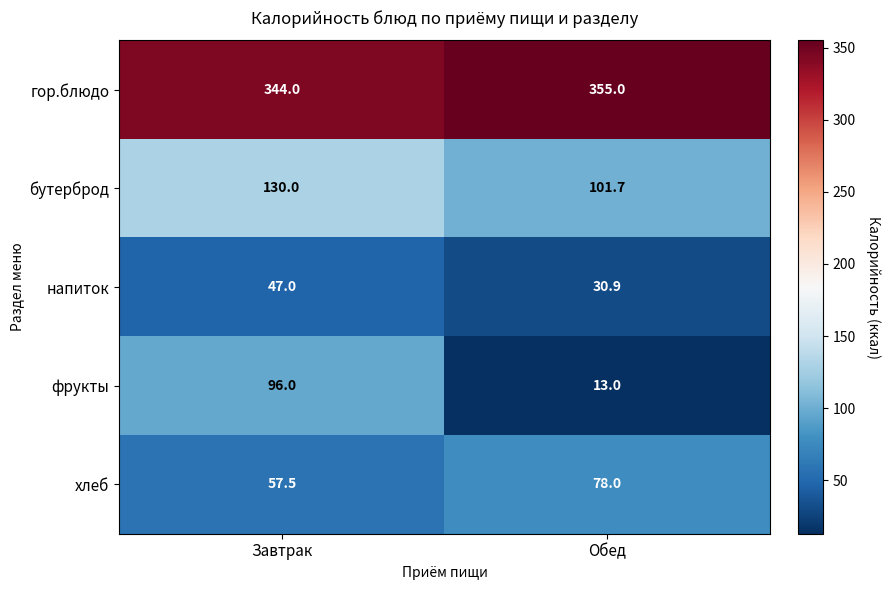

Which series changed the most between Завтрак and Обед?

фрукты